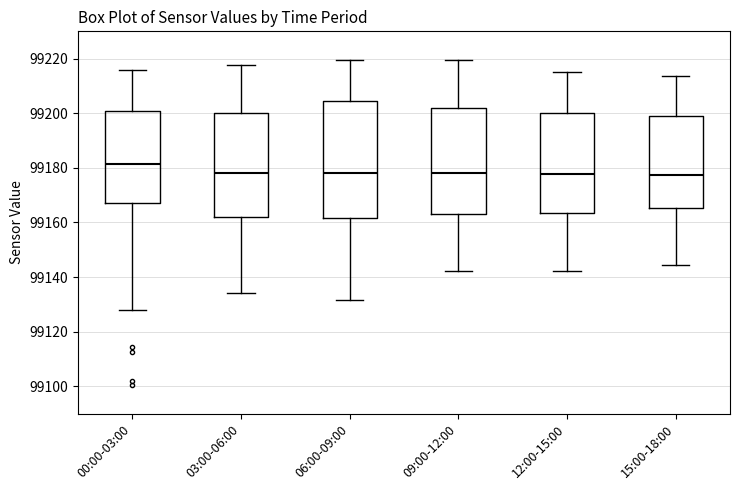

Which box is the tallest, from its lower edge to its upper edge?

06:00-09:00